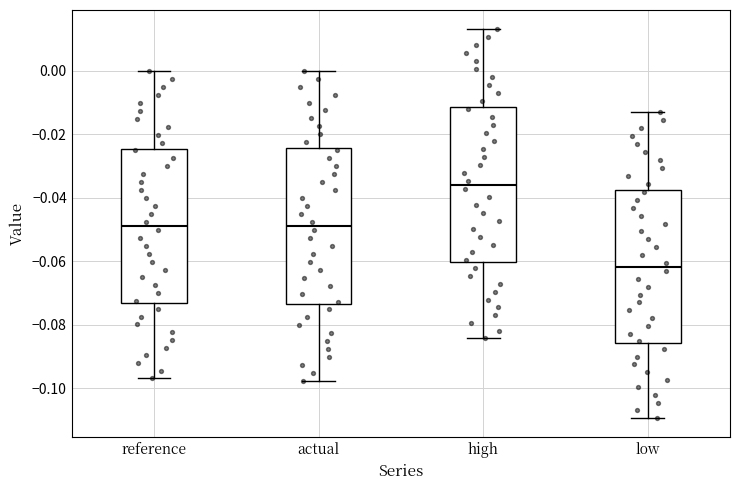

Where does the lower whisker of the box for actual end on the y-axis? The values are not printed on the chart, so give them approximately, as read against the axis.

-0.098